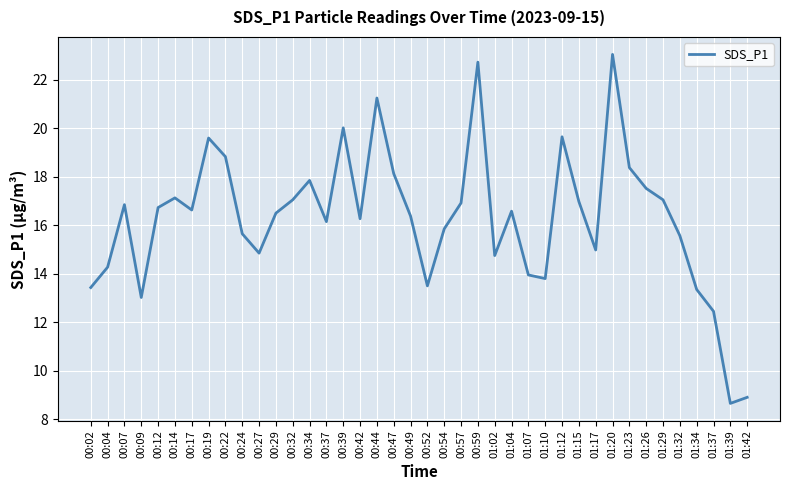

Read the value at 01:32.

15.6